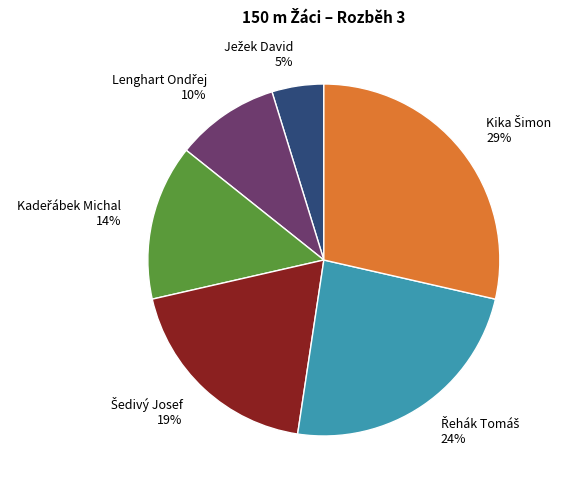

Is there any slice that represents more than half of the pie?

No